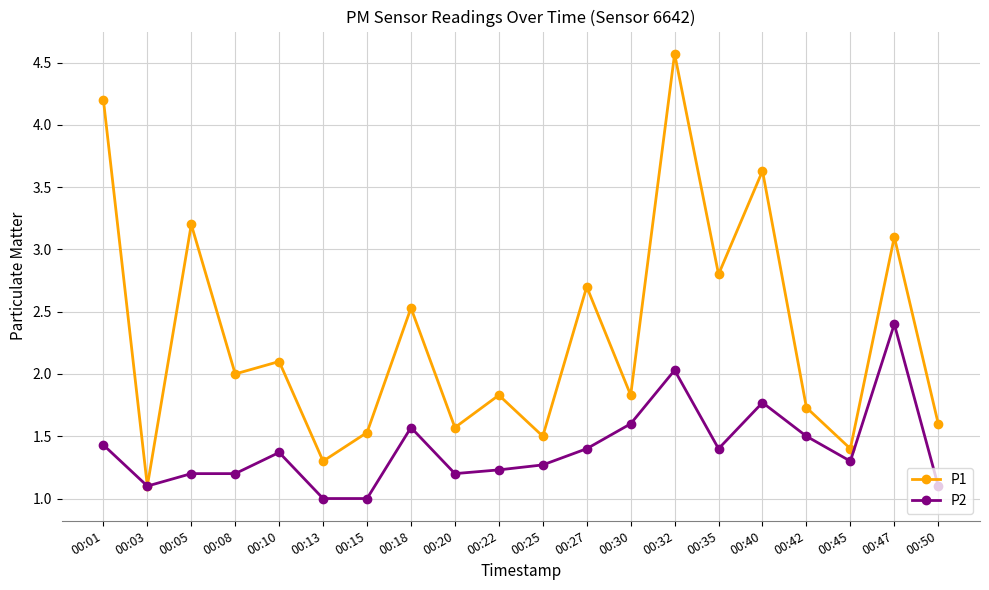

Reading left to right, transcribe all the data shown in this chart.

P1: 4.2	1.1	3.2	2.0	2.1	1.3	1.5	2.5	1.6	1.8	1.5	2.7	1.8	4.6	2.8	3.6	1.7	1.4	3.1	1.6
P2: 1.4	1.1	1.2	1.2	1.4	1.0	1.0	1.6	1.2	1.2	1.3	1.4	1.6	2.0	1.4	1.8	1.5	1.3	2.4	1.1